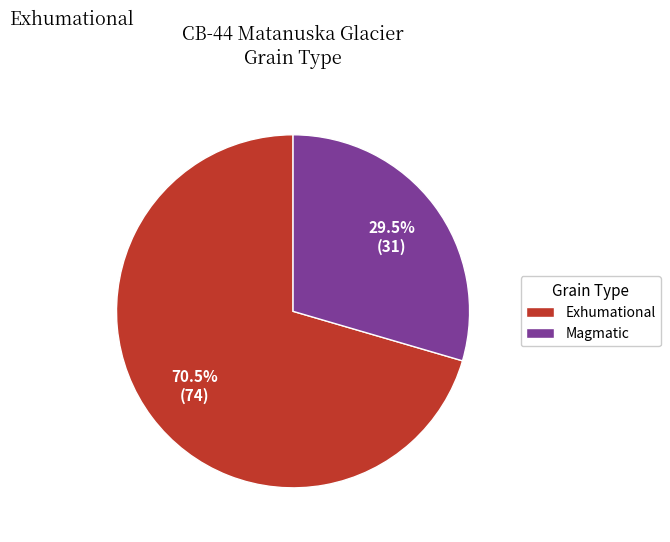

Rank the categories by value from highest to lowest.

Exhumational, Magmatic